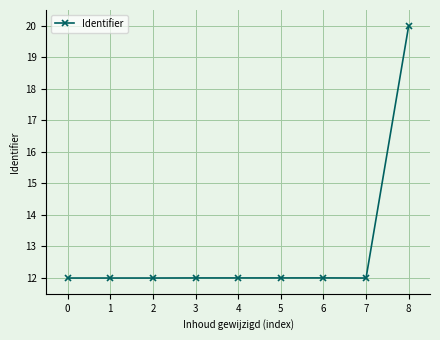

What is the ratio of the value at 0 to the value at 7?

1.0